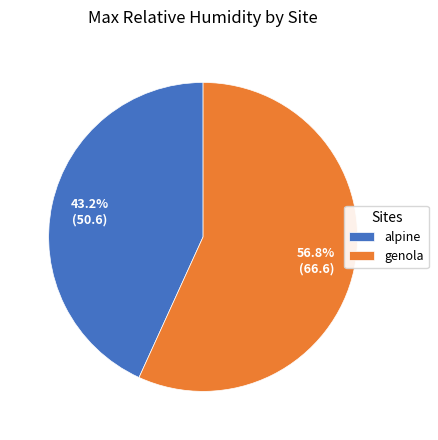

Is it true that genola is 1% of the pie?

False